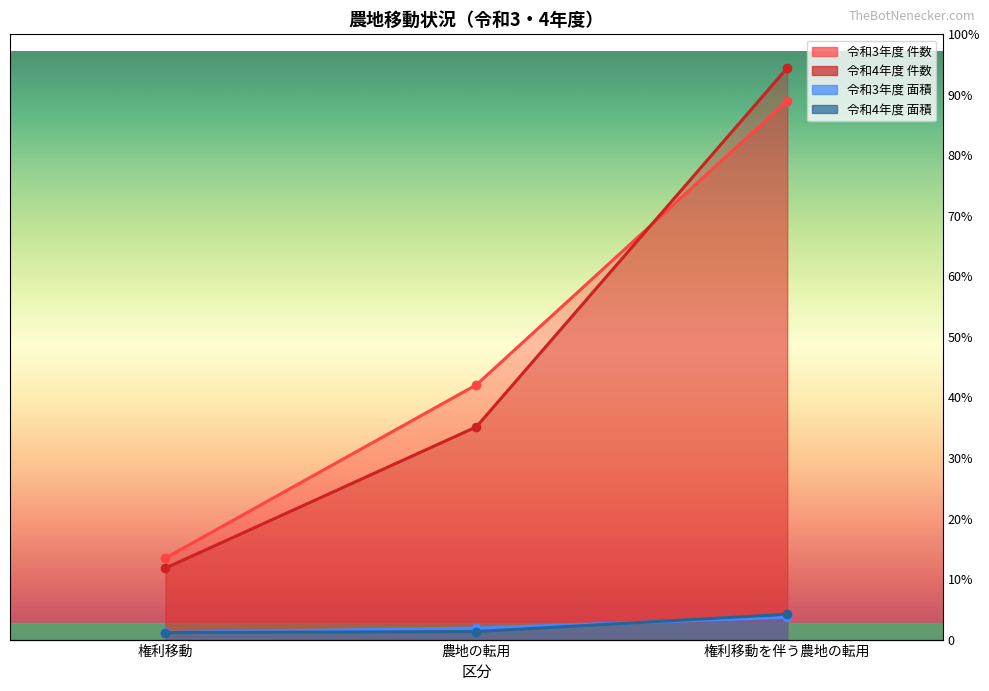

What are all the series names shown in the legend?

令和3年度 件数, 令和4年度 件数, 令和3年度 面積, 令和4年度 面積